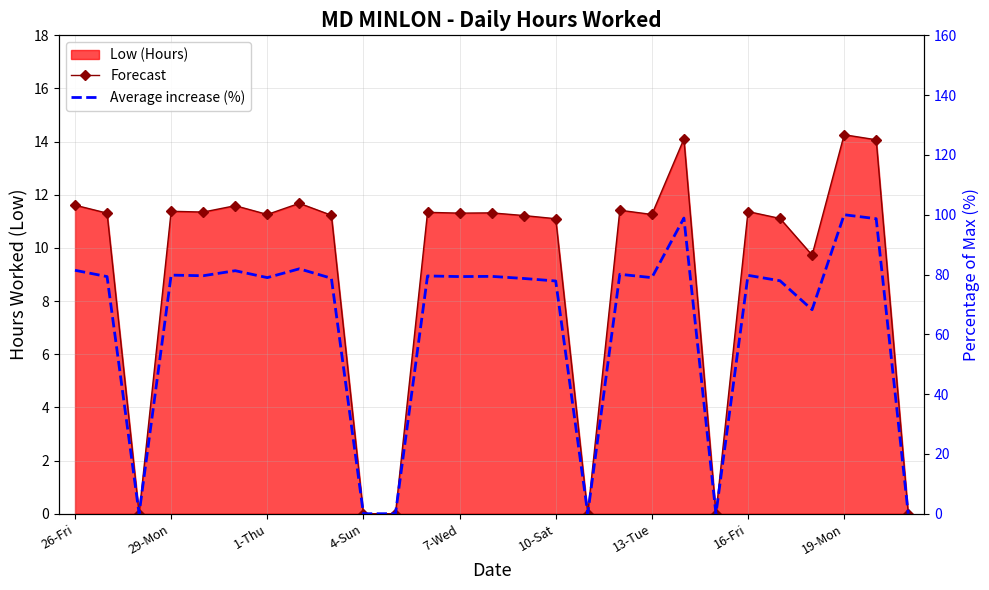

At how many categories does at least one series exceed 33?

21